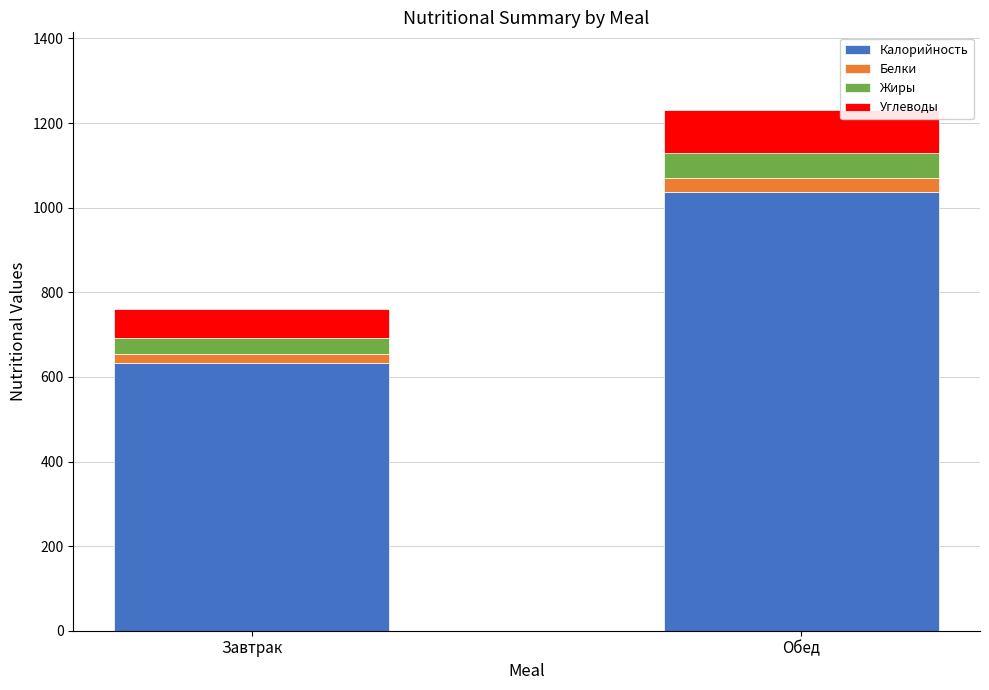

The value of Калорийность at Завтрак is 633. True or false?

True